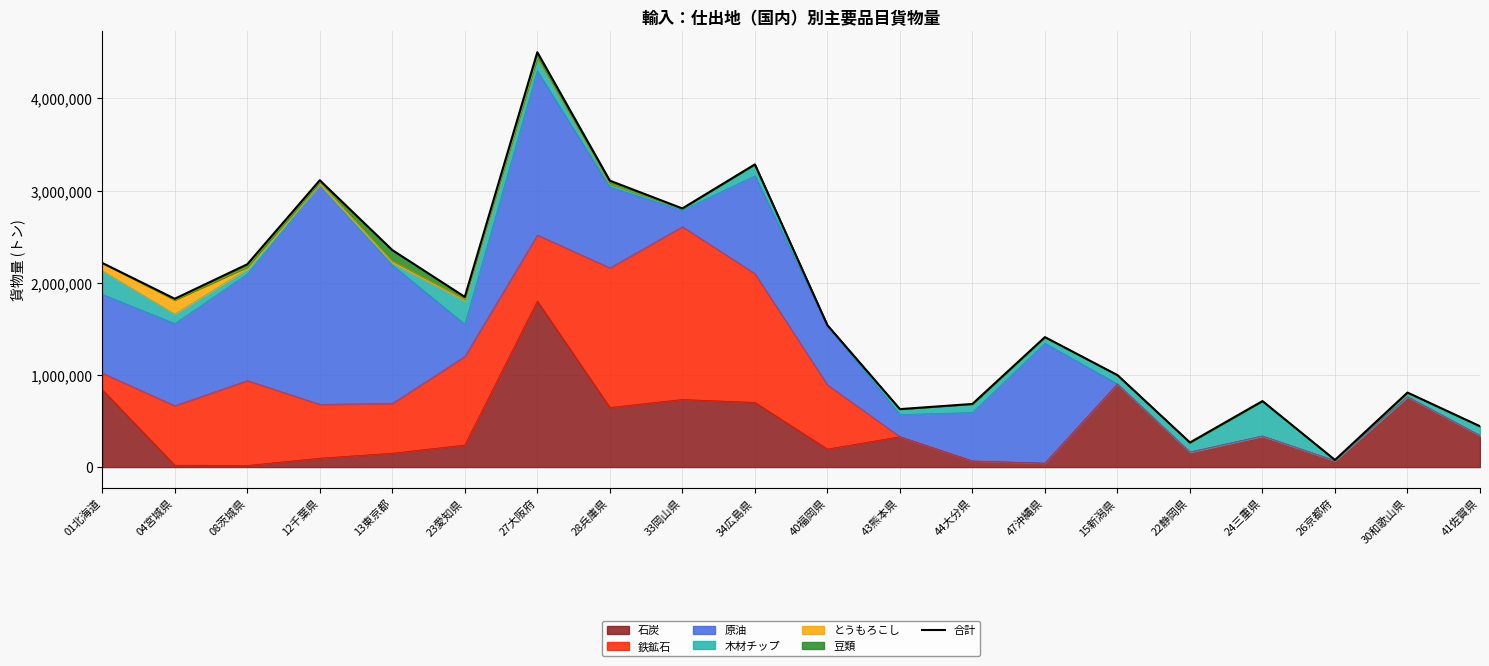

What is the difference between the second highest and second lowest values?

3017828